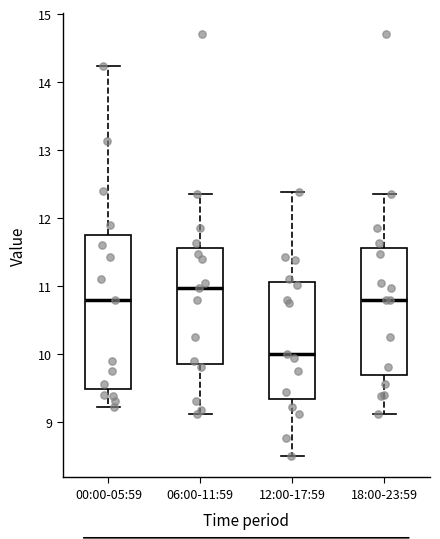

Reading left to right, read every box against the y-axis: the position of its median line, the range the box covers, and the ends of its whiskers. The values are not printed on the chart, so give them approximately, as read against the axis.

00:00-05:59: median 10.8, box 9.5 to 11.8, whiskers 9.2 to 14.2
06:00-11:59: median 11.0, box 9.9 to 11.6, whiskers 9.1 to 12.4
12:00-17:59: median 10.0, box 9.3 to 11.1, whiskers 8.5 to 12.4
18:00-23:59: median 10.8, box 9.7 to 11.6, whiskers 9.1 to 12.4